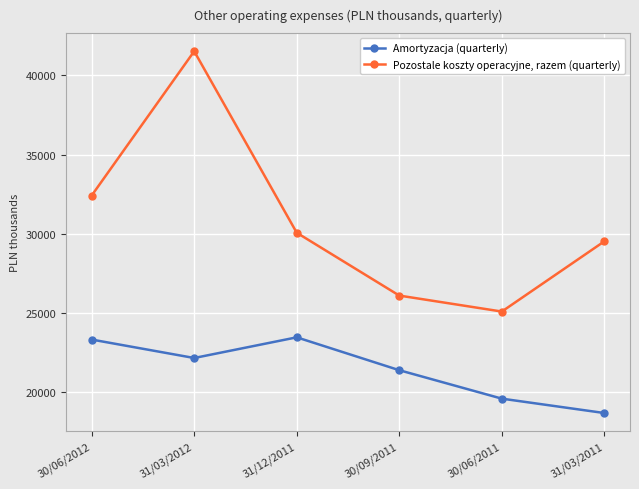

Does the chart display data point markers on the line(s)?

Yes